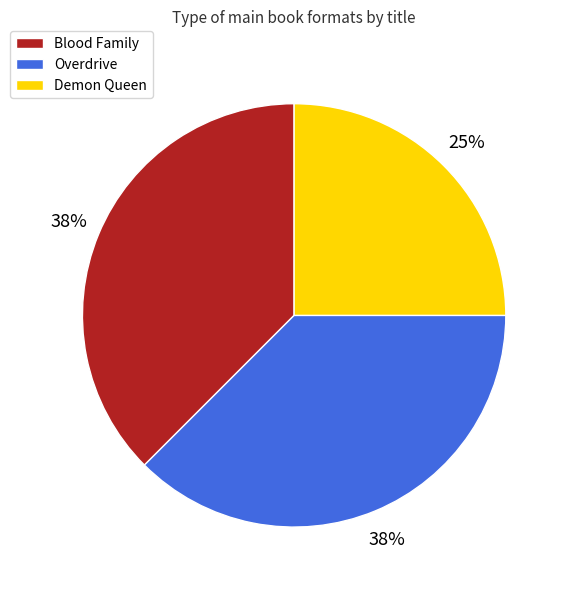

What percentage is the Demon Queen slice, to the nearest percent?

25%